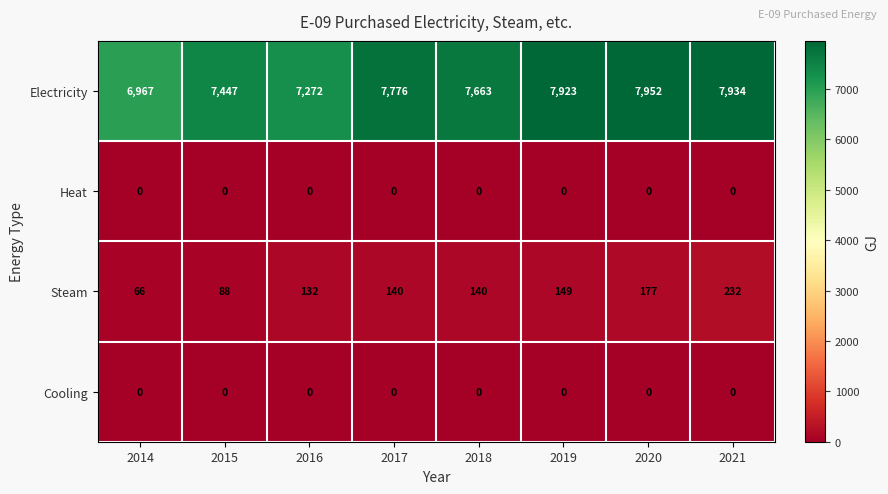

Which category has the highest value across all series?

2020